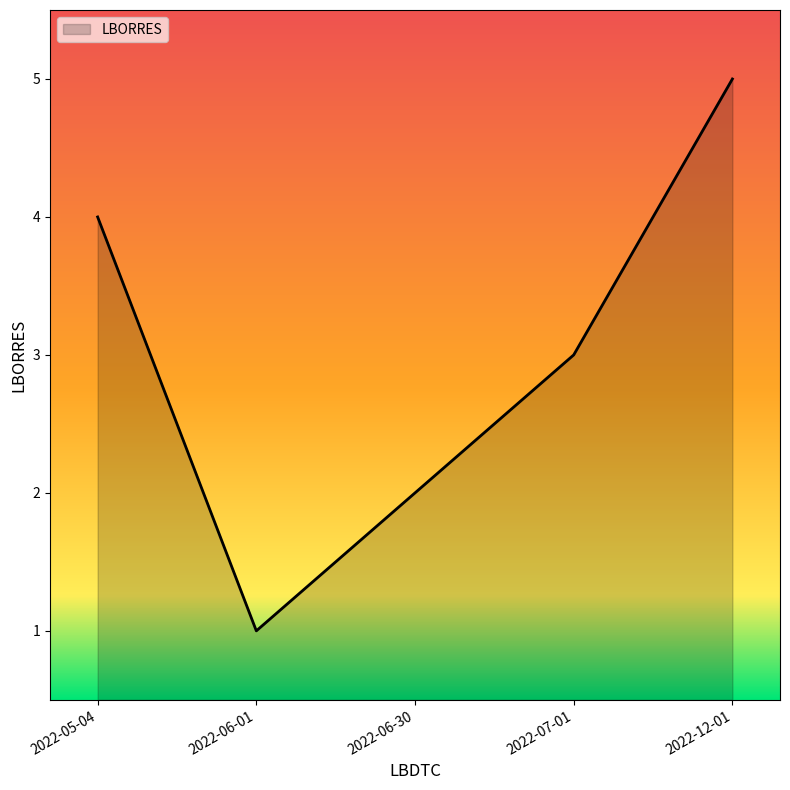

How many interior local valleys (lower than both neighbors) does the data have?

1